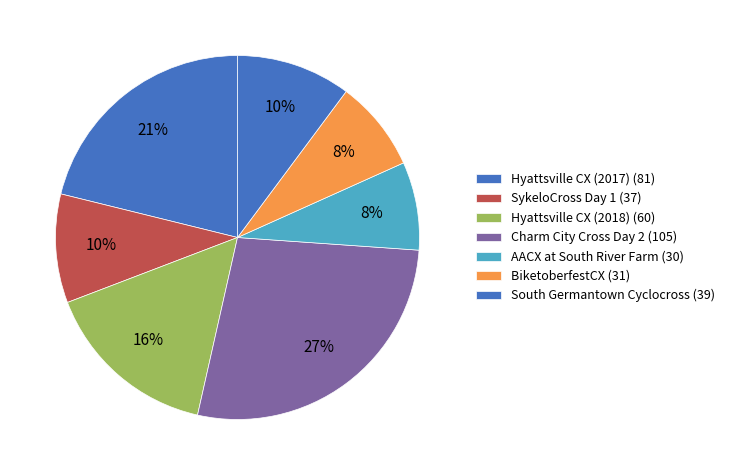

How many slices are in this pie chart?

7